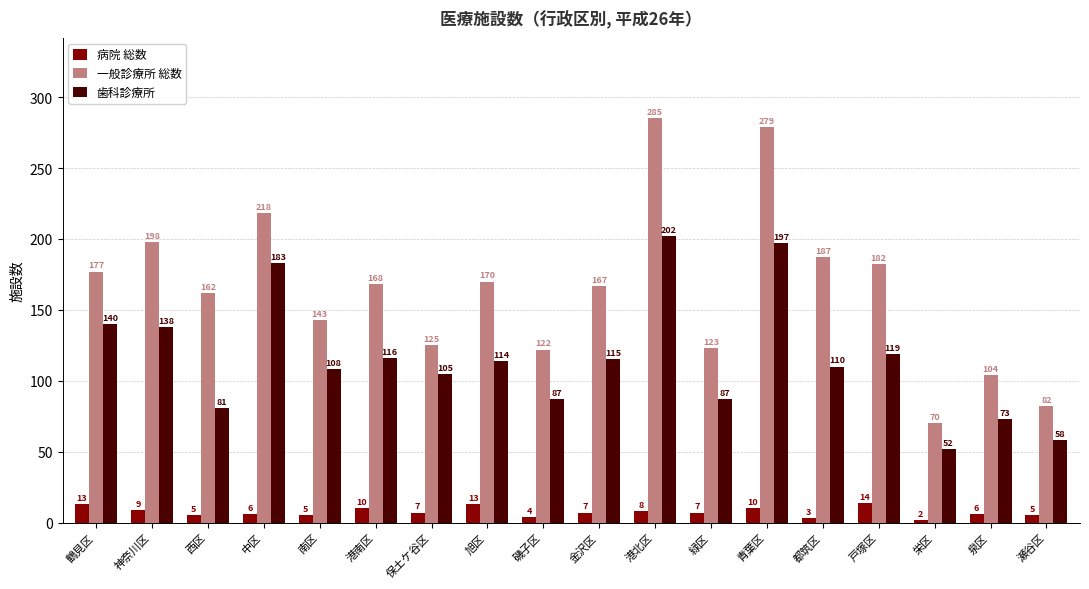

Reading left to right, list all the values displayed in this chart.

病院 総数: 13	9	5	6	5	10	7	13	4	7	8	7	10	3	14	2	6	5
一般診療所 総数: 177	198	162	218	143	168	125	170	122	167	285	123	279	187	182	70	104	82
歯科診療所: 140	138	81	183	108	116	105	114	87	115	202	87	197	110	119	52	73	58